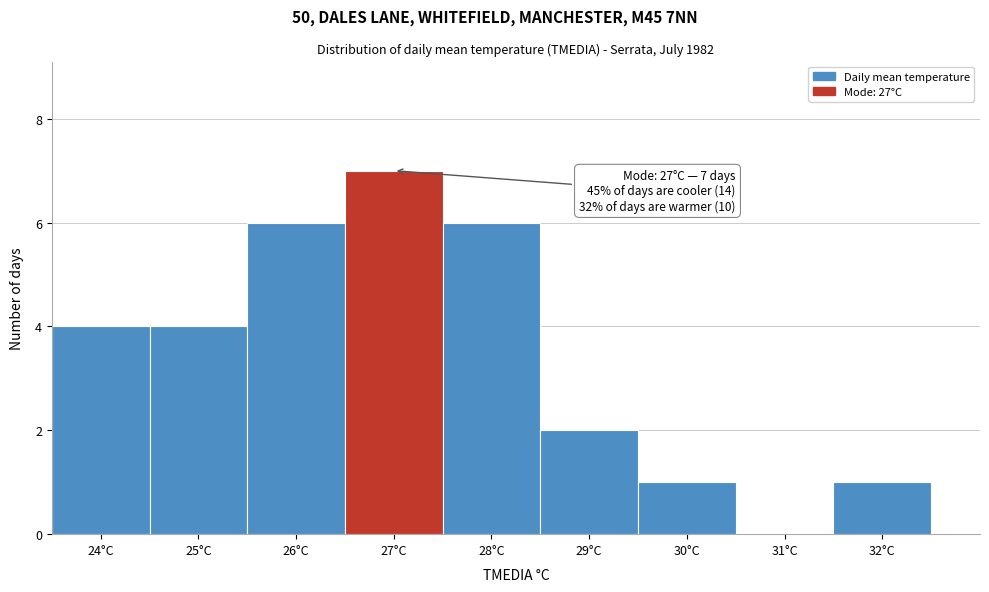

Over which range of the x-axis is the bar tallest?

26.5 to 27.5